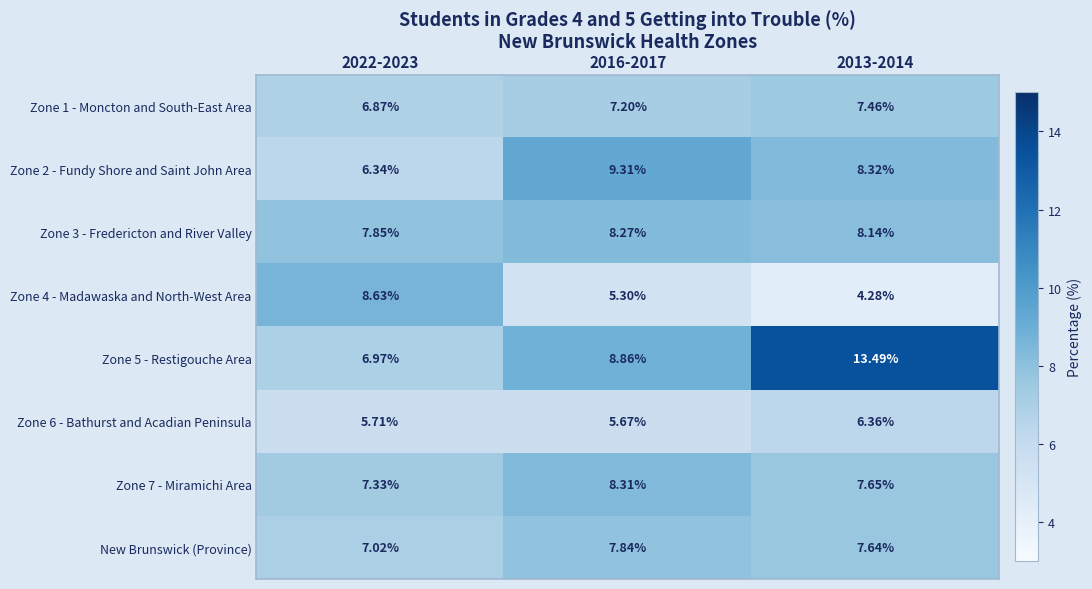

Is the value of Zone 5 - Restigouche Area at 2022-2023 greater than the value of Zone 7 - Miramichi Area at 2016-2017?

No